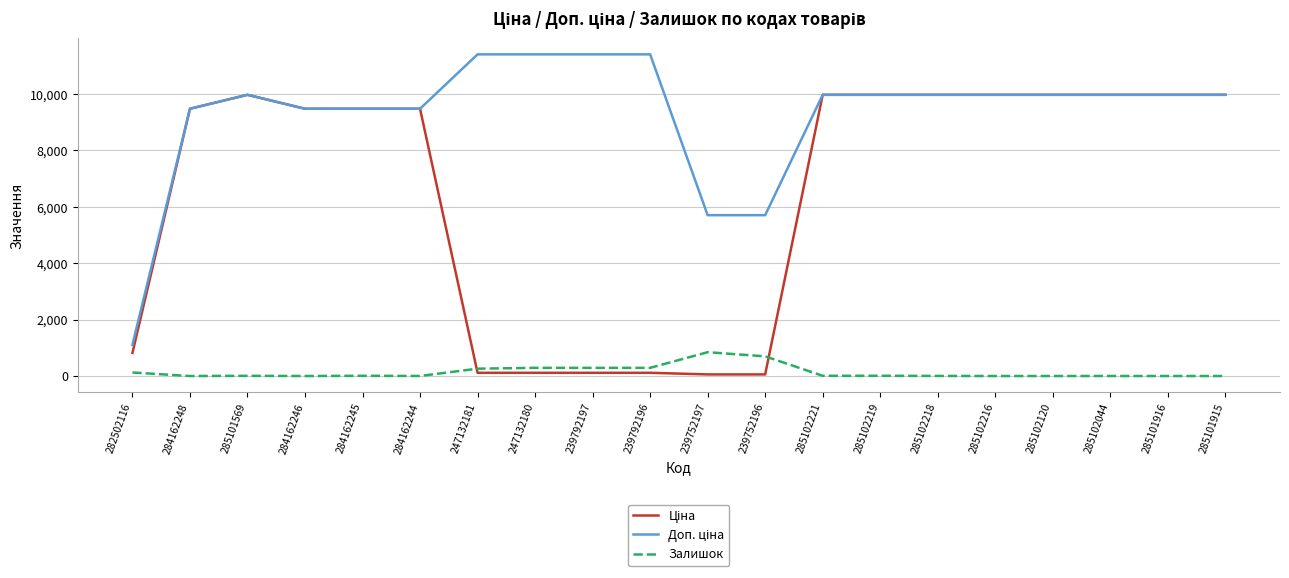

What is the difference between the second highest and second lowest values in the Залишок series?

698.0